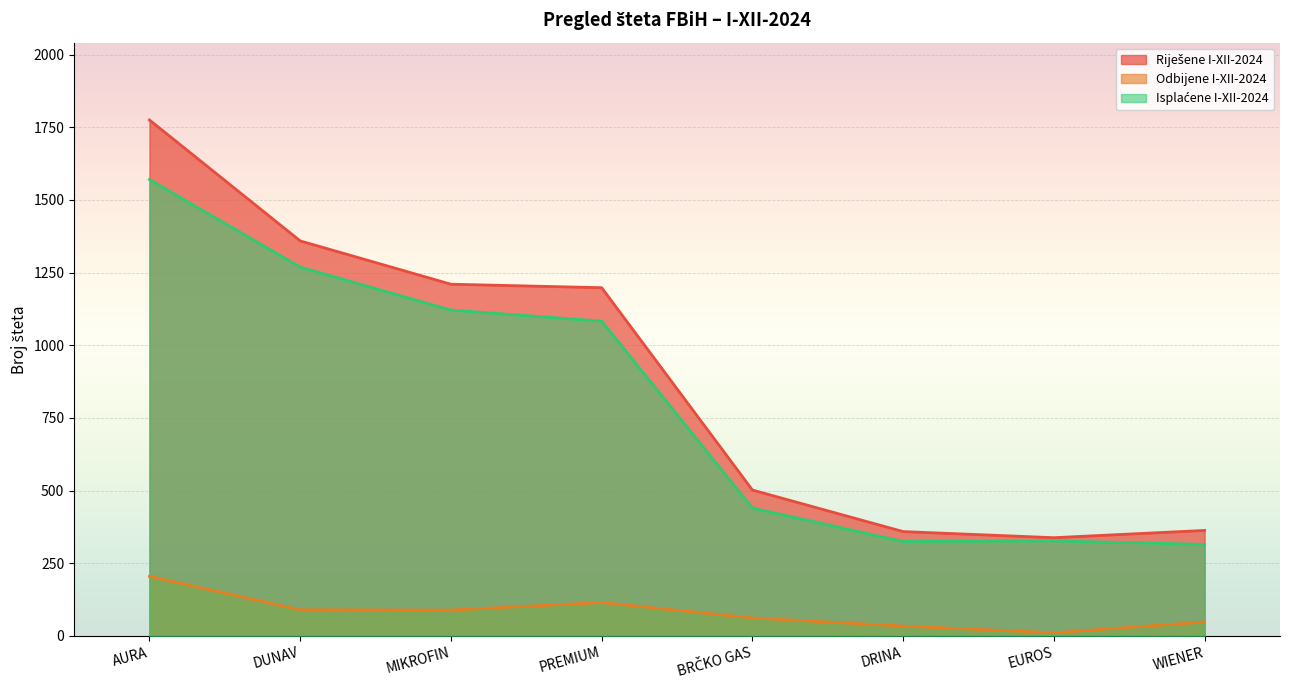

How many categories are shown in the chart?

8